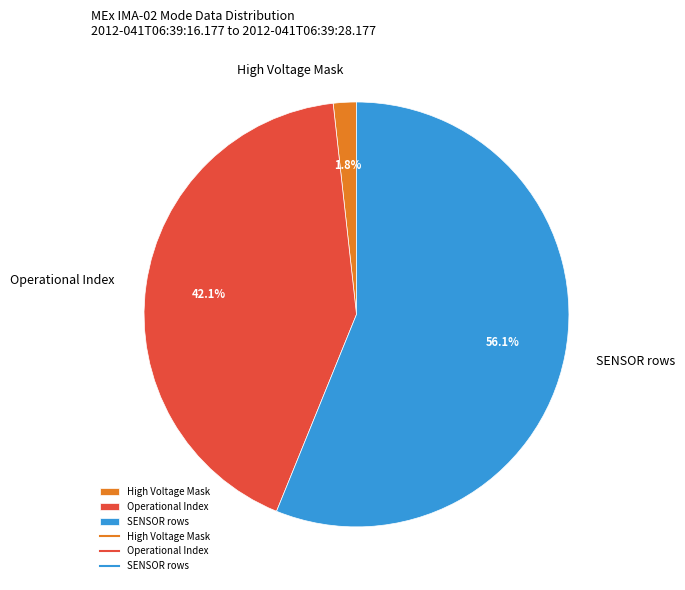

What is the largest slice in the pie chart?

SENSOR rows